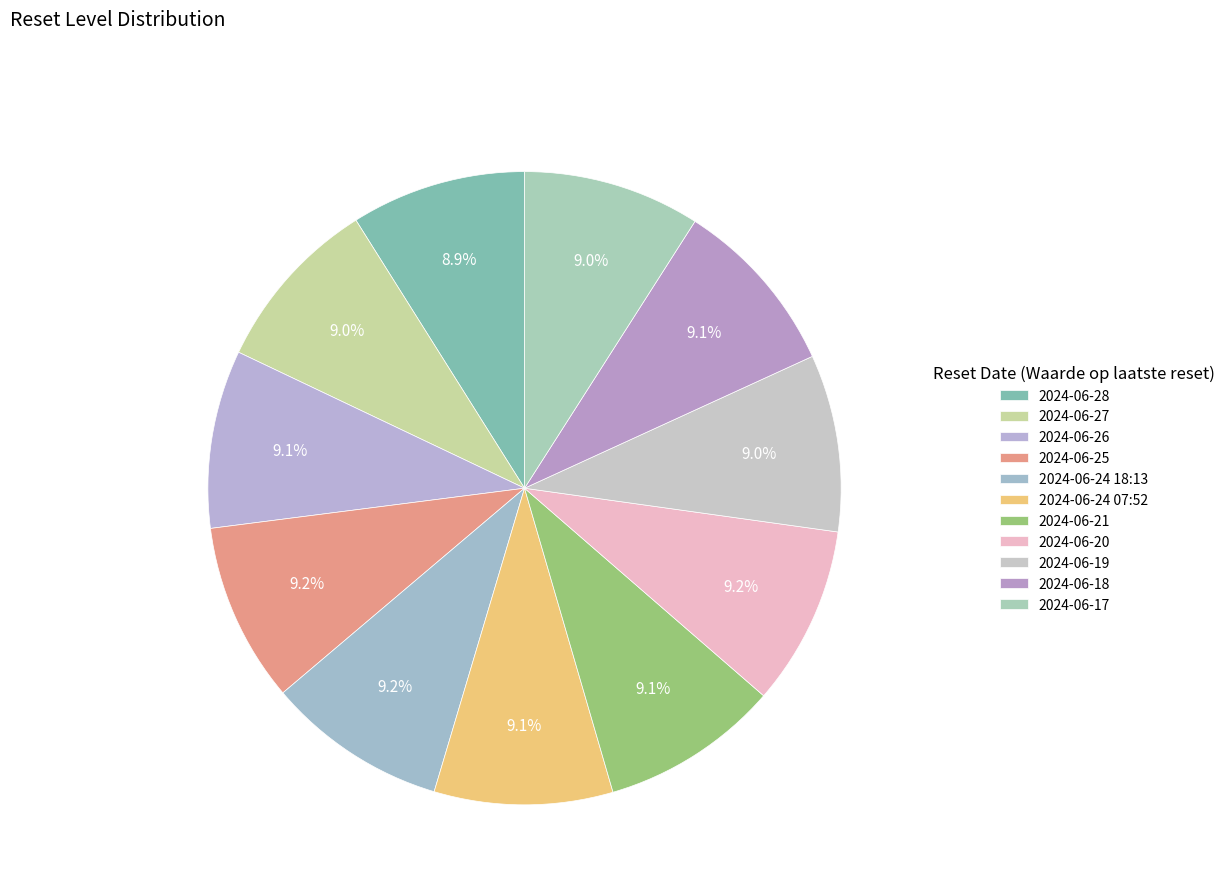

To the nearest percent, what portion does 2024-06-28 represent?

9%